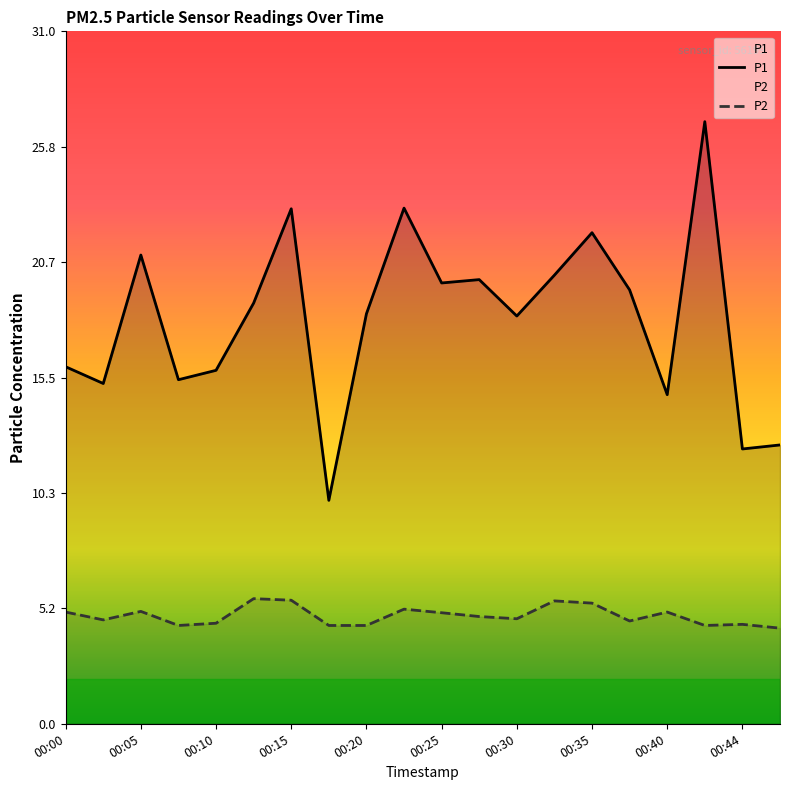

True or false: P1 and P2 cross at least once.

False